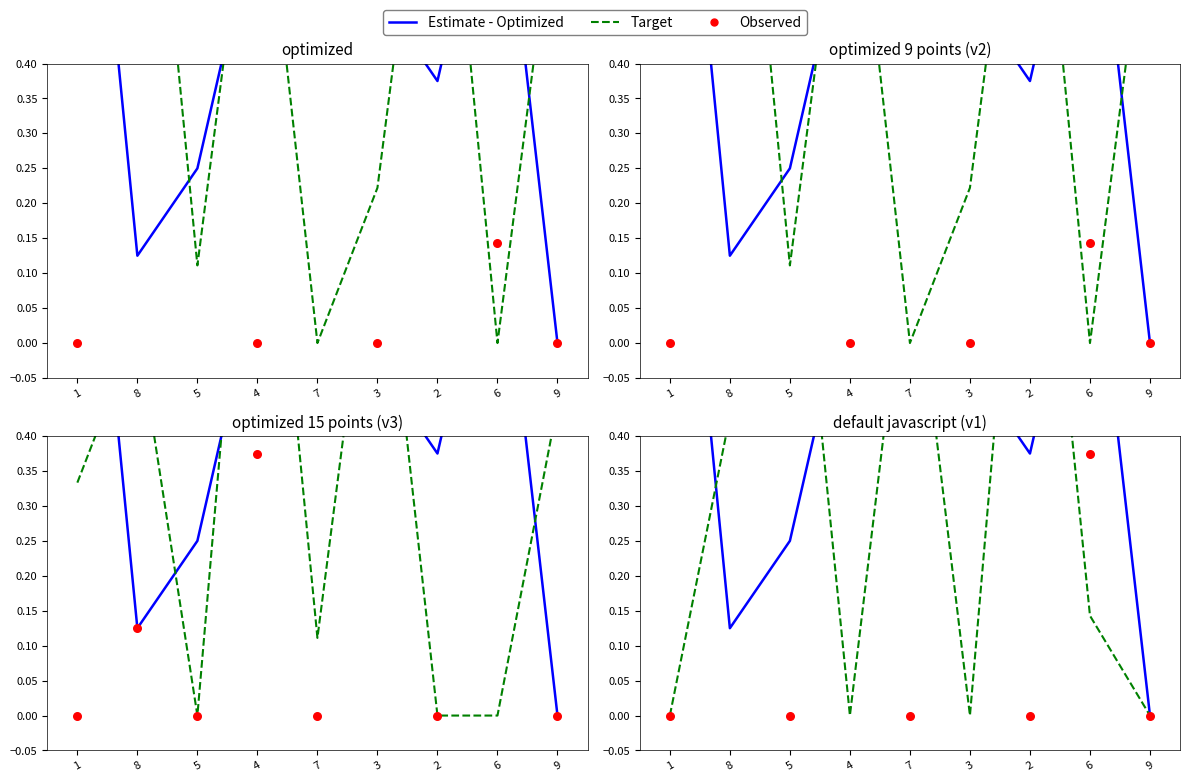

What are all the series names shown in the legend?

Estimate - Optimized, Target, Observed